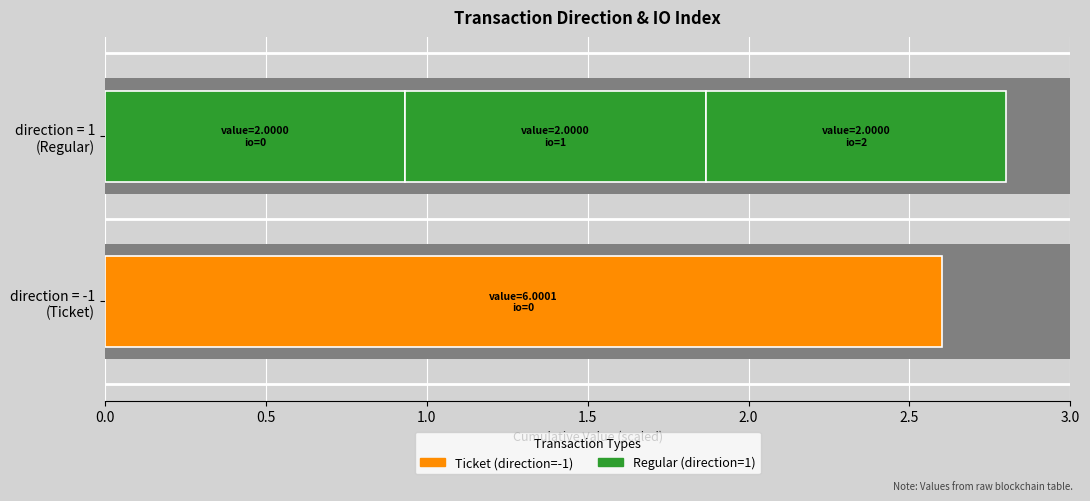

Count the number of data series in this chart.

2